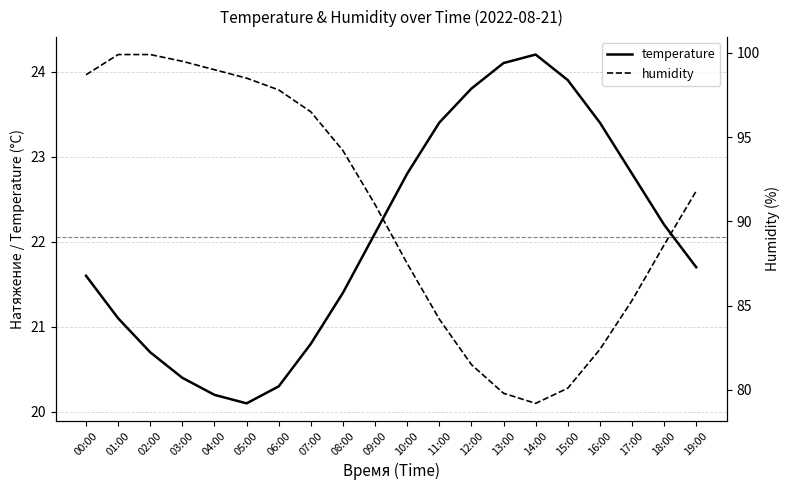

What is the approximate value of temperature at 08:00?

21.4